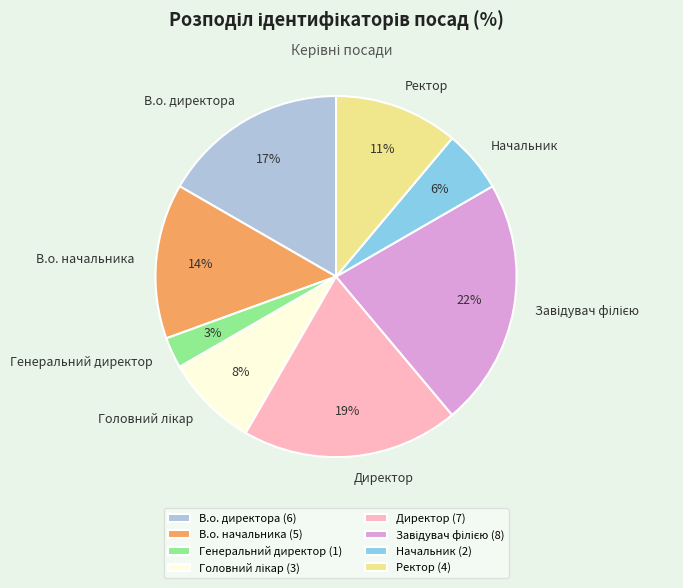

Combined, do В.о. начальника and Директор account for over 50%?

No